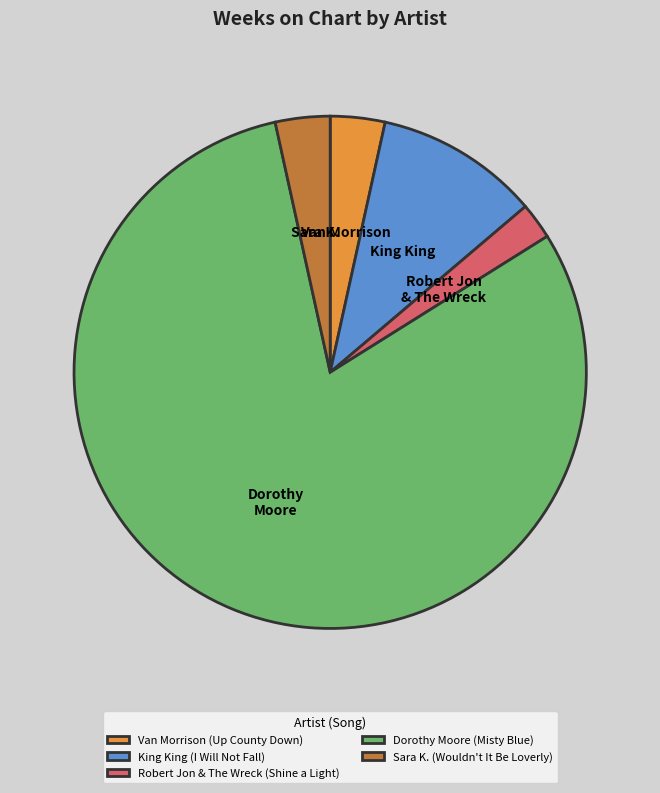

Is the sum of Dorothy Moore (Misty Blue) and Robert Jon & The Wreck (Shine a Light) greater than half?

Yes